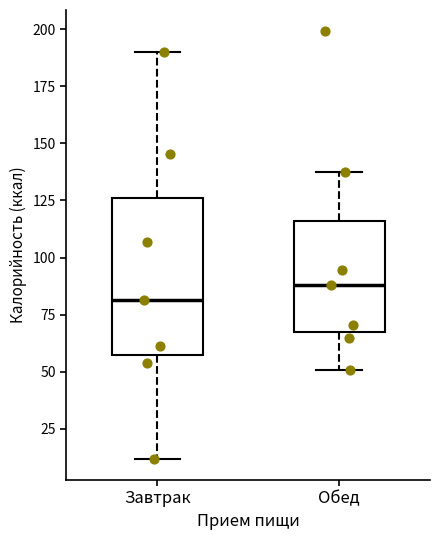

Reading left to right, read every box against the y-axis: the position of its median line, the range the box covers, and the ends of its whiskers. The values are not printed on the chart, so give them approximately, as read against the axis.

Завтрак: median 80, box 60 to 125, whiskers 10 to 190
Обед: median 90, box 70 to 115, whiskers 50 to 135